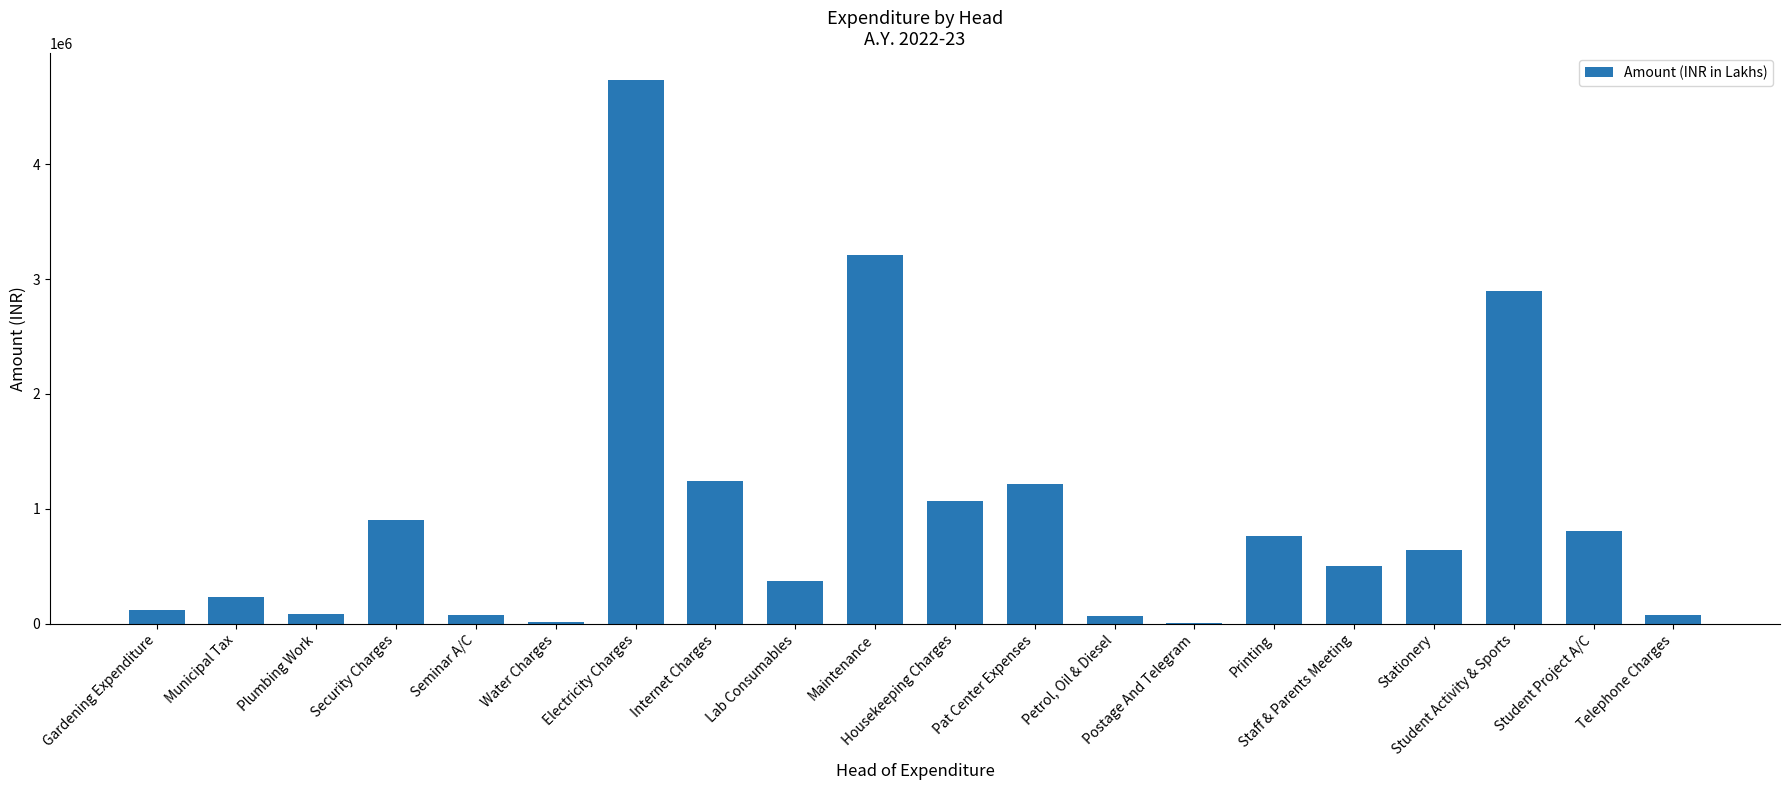

What is the sum of all values?

19010775.5